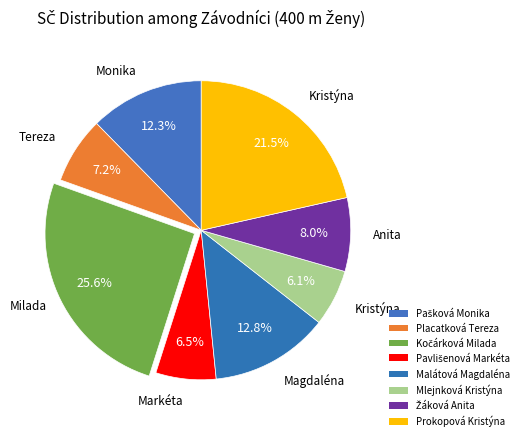

True or false: Žáková Anita accounts for 1% of the total.

False